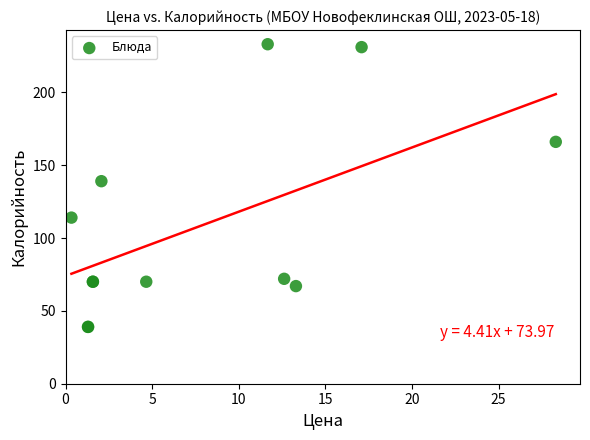

What Y value in the scatter plot is closest to 136?

139